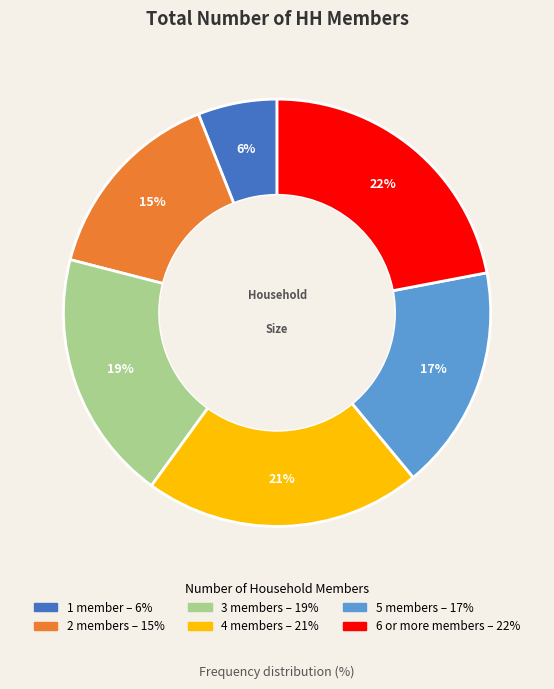

To the nearest percent, what is the difference between the largest and smallest slice percentages?

16%